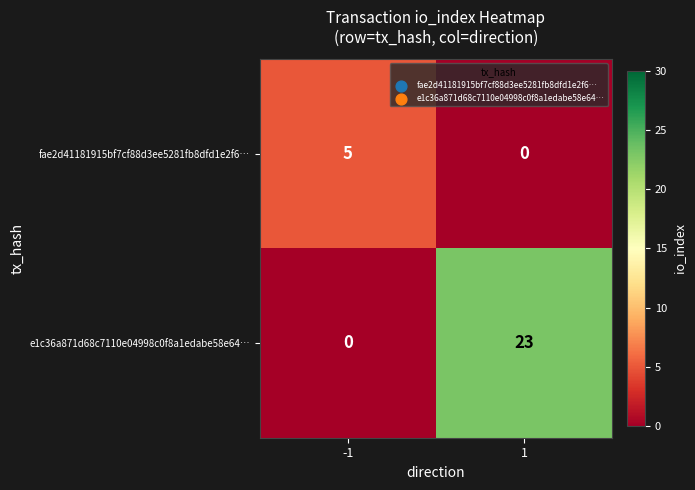

Reading left to right, list all the values displayed in this chart.

fae2d41181915bf7cf88d3ee5281fb8dfd1e2f6…: -1=5	1=0
e1c36a871d68c7110e04998c0f8a1edabe58e64…: -1=0	1=23